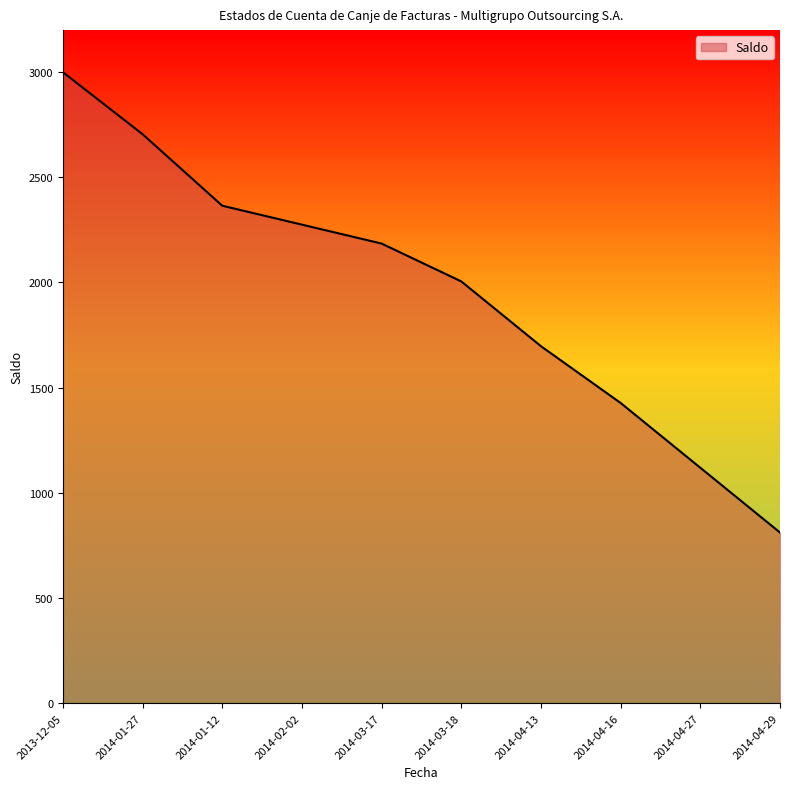

What is the minimum value shown in the chart?

811